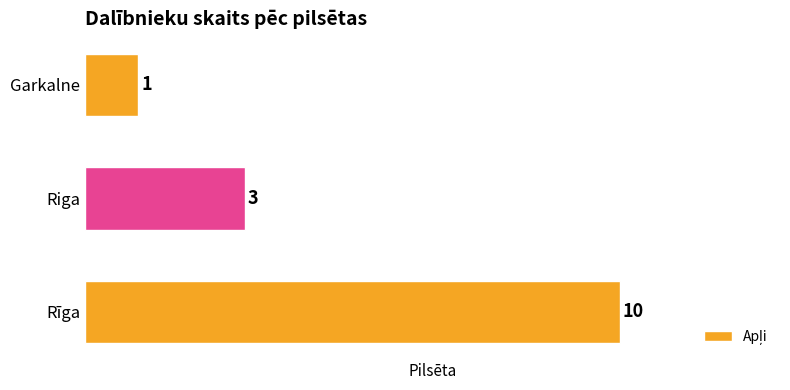

How many categories are shown in the chart?

3